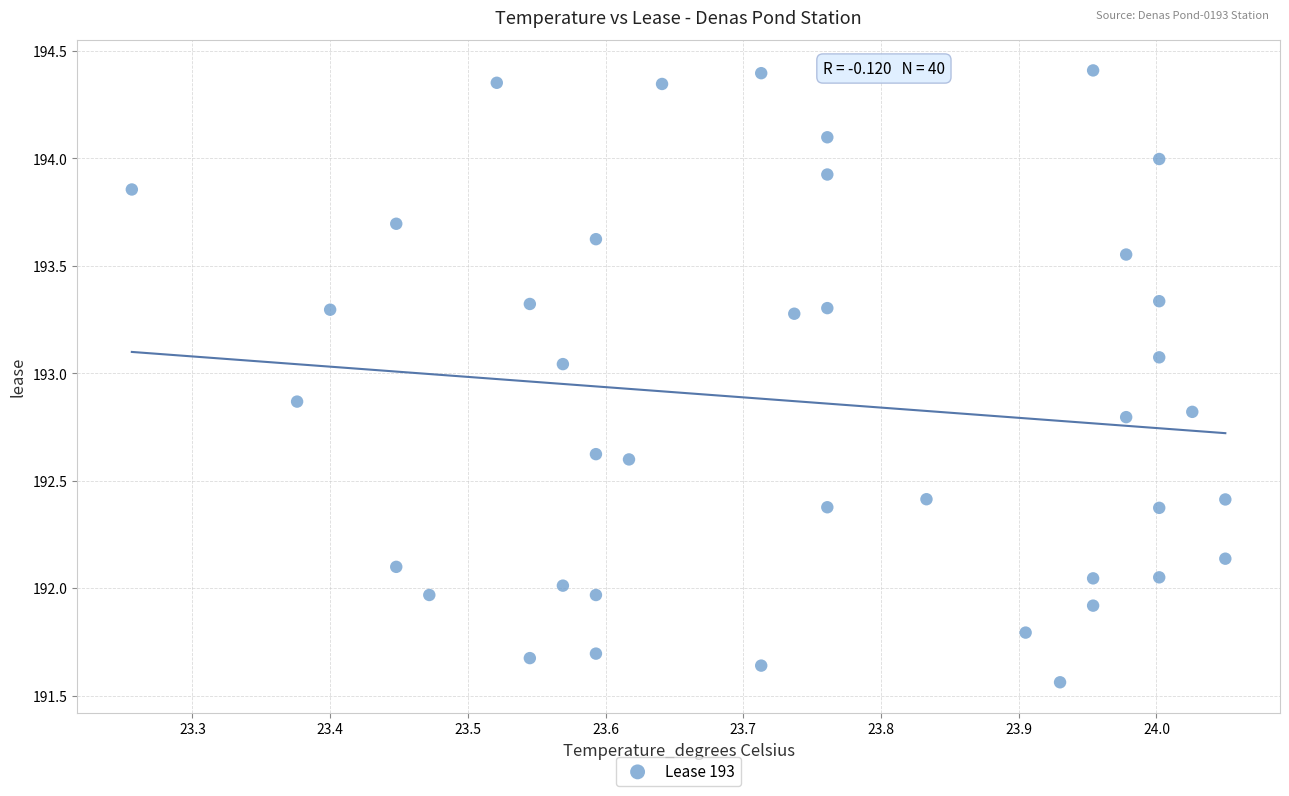

What is the range of Y values (max minus min)?

2.8